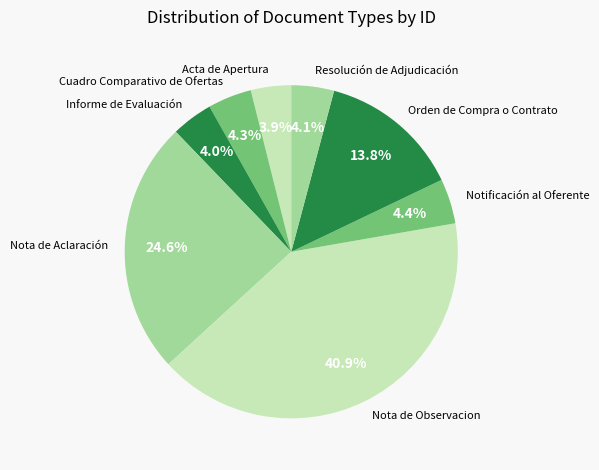

Which has a higher value, Nota de Aclaración or Resolución de Adjudicación?

Nota de Aclaración